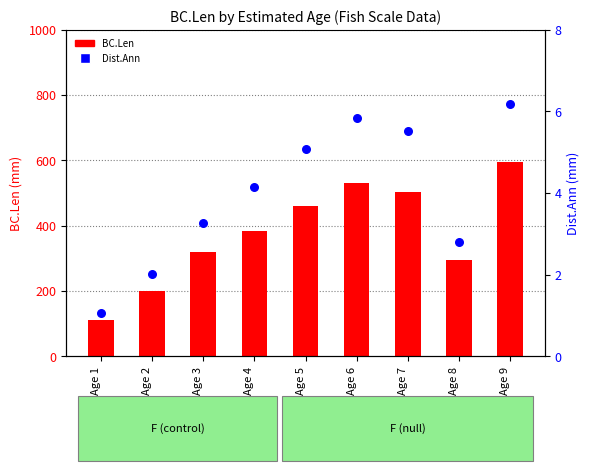

Which series contains the highest Y value?

BC.Len